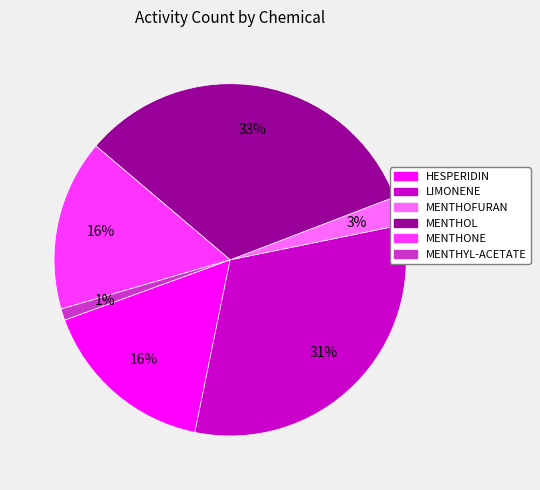

Which slice is the largest?

MENTHOL